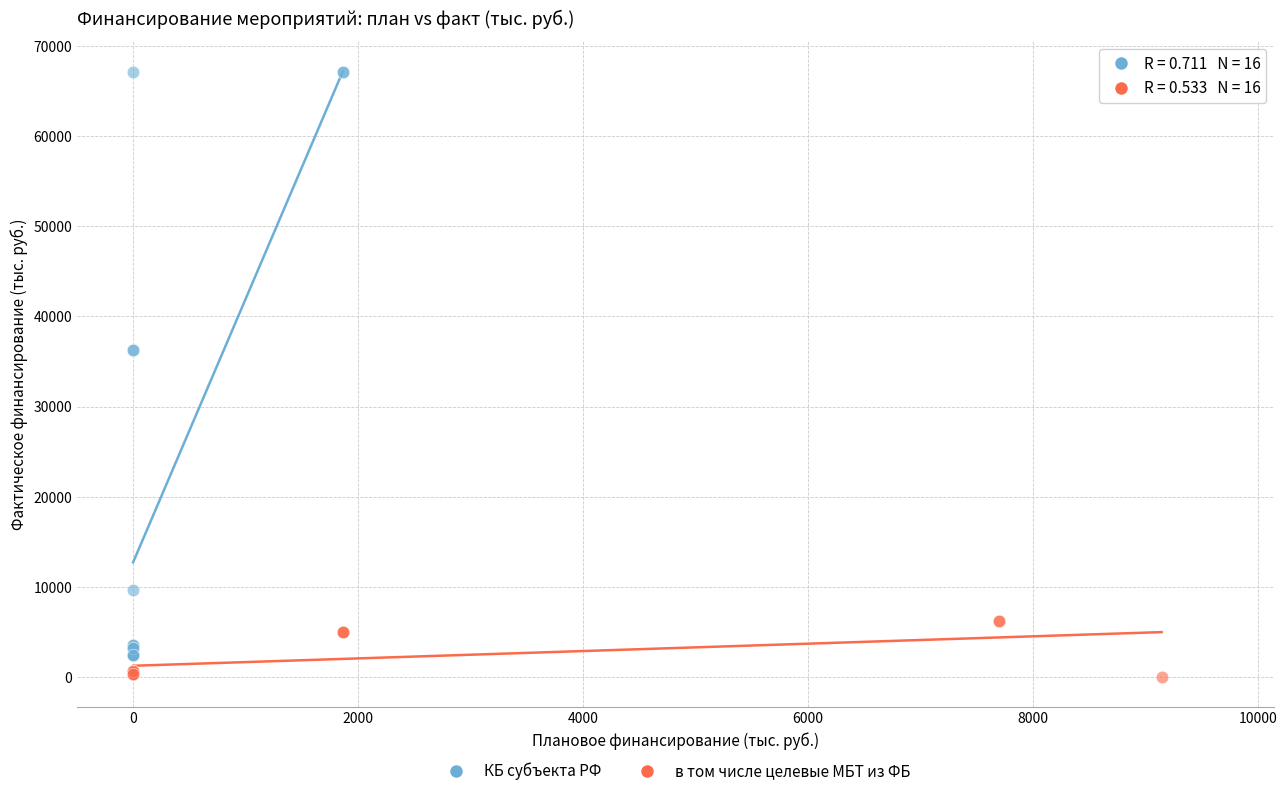

Which series has the largest Y range (max minus min)?

КБ субъекта РФ